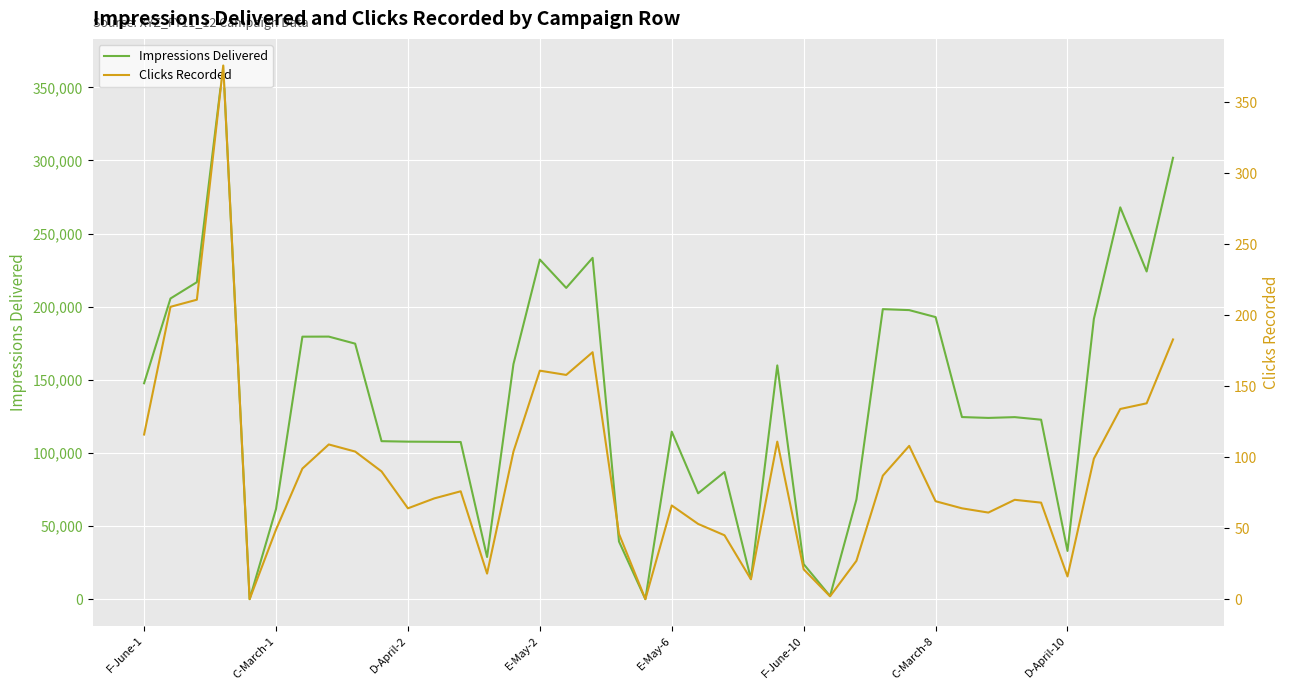

What is the label of the 24th point from the left?

23